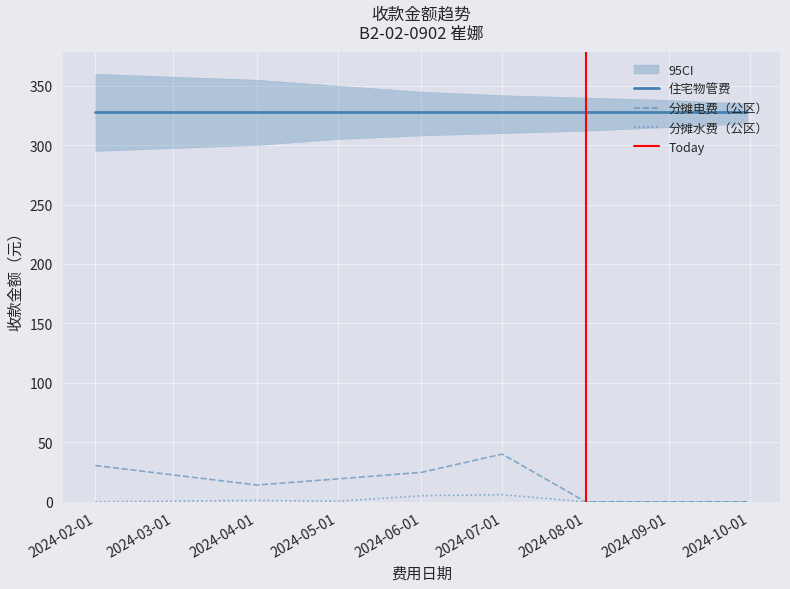

List the labels in order of 分摊水费（公区） value, smallest first.

2024-02-01, 2024-08-01, 2024-09-01, 2024-09-30, 2024-05-01, 2024-04-01, 2024-06-01, 2024-07-01